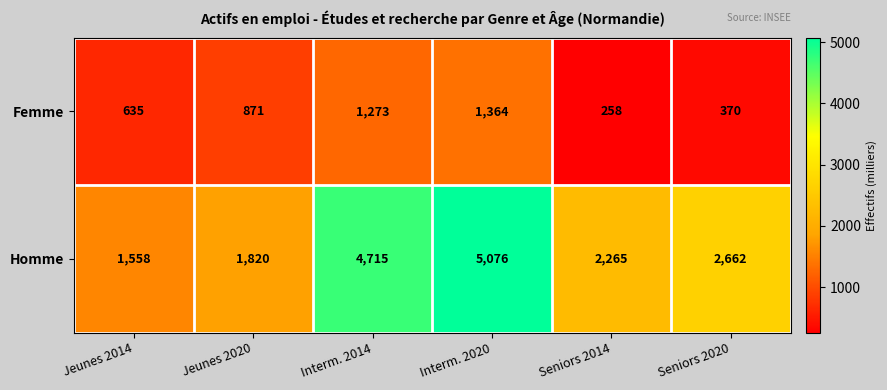

Reading left to right, what are all the values shown in this chart?

Femme: Jeunes 2014=635	Jeunes 2020=871	Interm. 2014=1273	Interm. 2020=1364	Seniors 2014=258	Seniors 2020=370
Homme: Jeunes 2014=1558	Jeunes 2020=1820	Interm. 2014=4715	Interm. 2020=5076	Seniors 2014=2265	Seniors 2020=2662